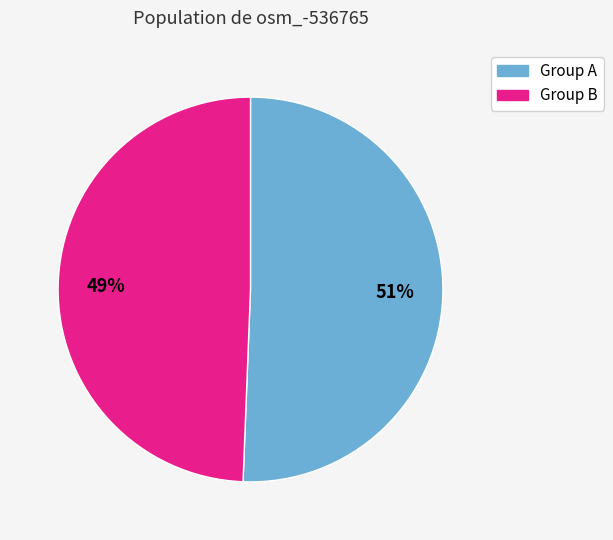

The Group B slice represents 59% of the pie. True or false?

False